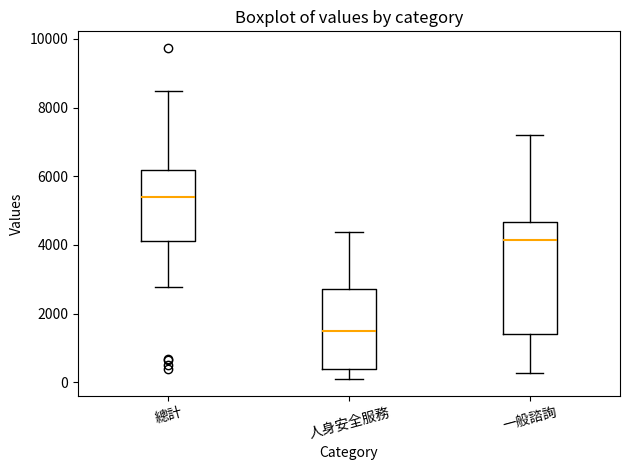

Comparing the boxes themselves (not the whiskers), which one is the tallest?

一般諮詢